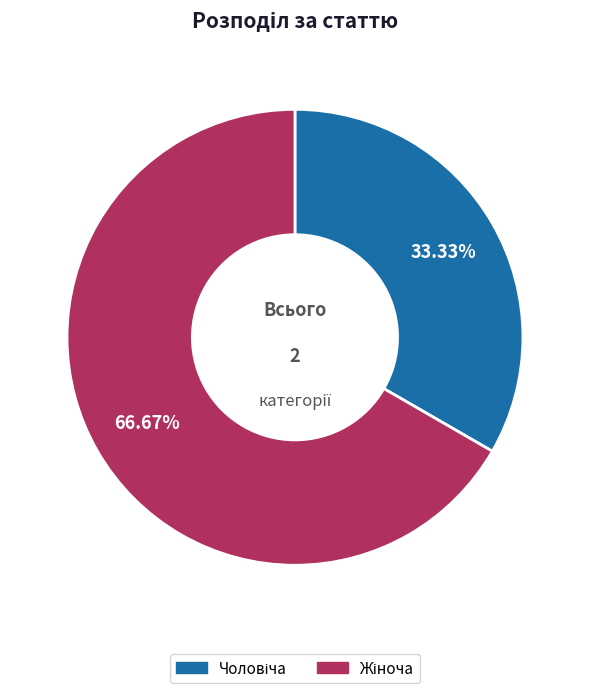

Is there any slice that represents more than half of the pie?

Yes